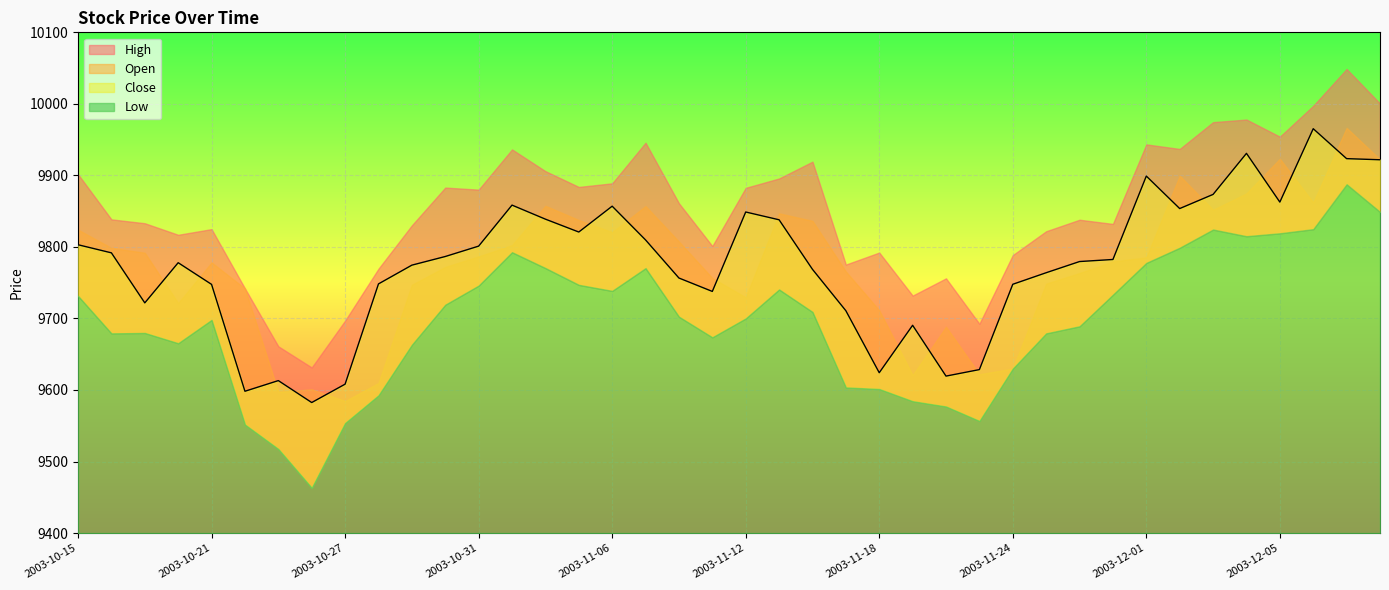

True or false: High and Open cross at least once.

False